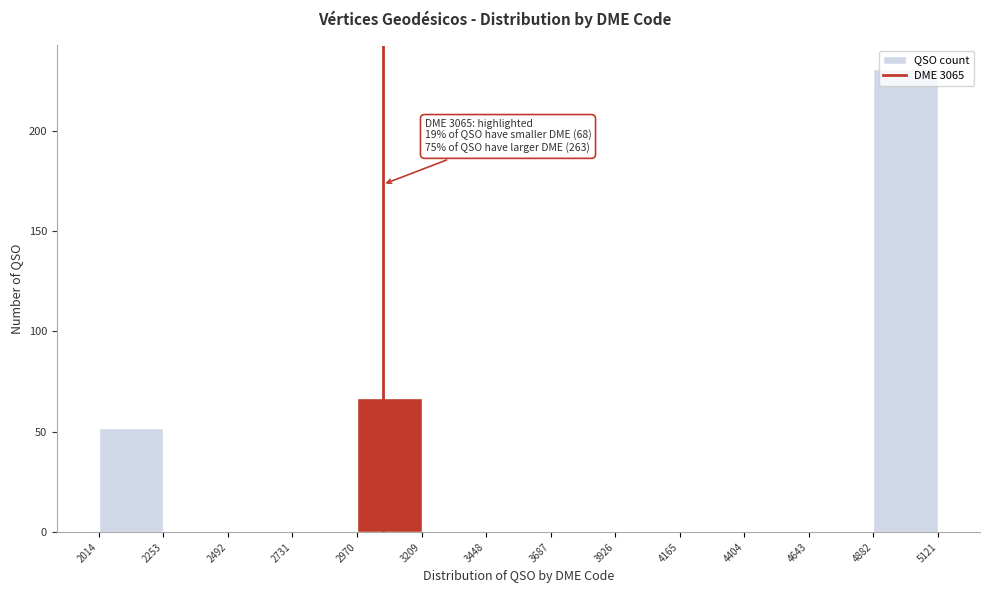

Over which range of the x-axis is the bar tallest?

4882 to 5121